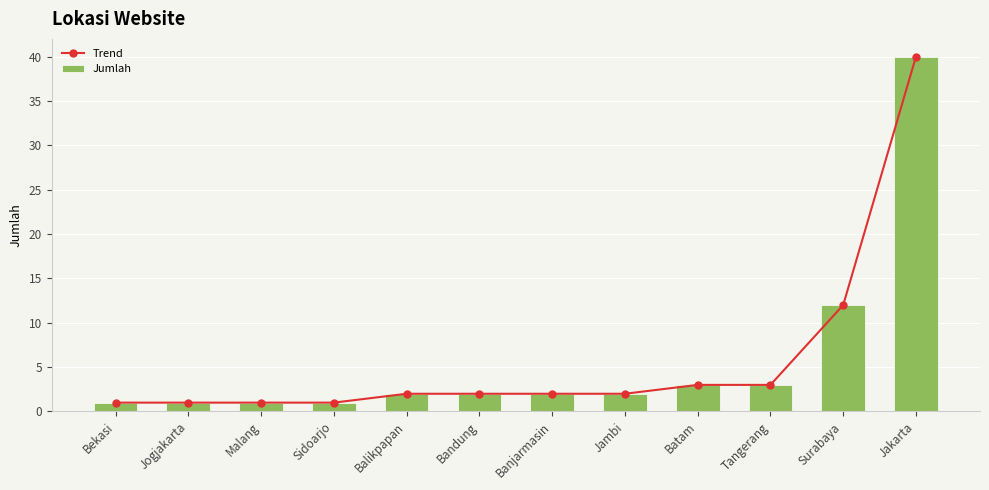

Which label corresponds to the largest value in the chart?

Jakarta